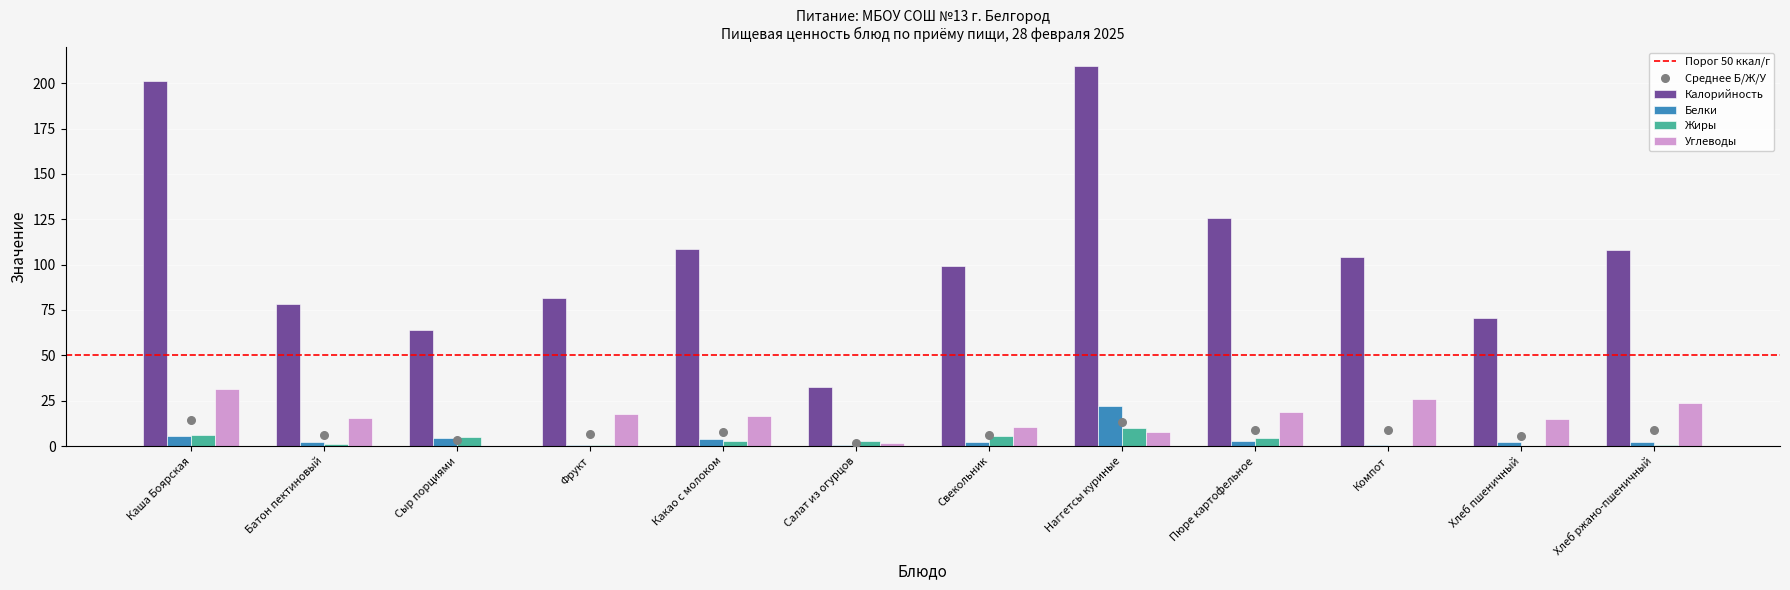

Which series has the largest total across all categories?

Калорийность